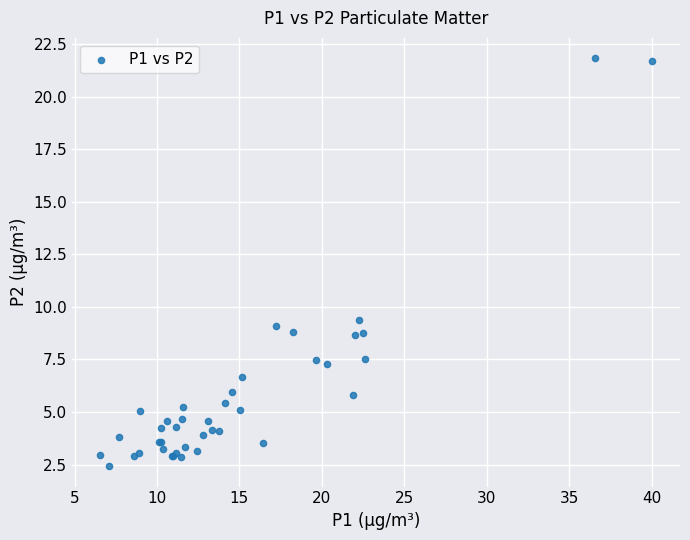

What Y value in the scatter plot is closest to 12?

9.4